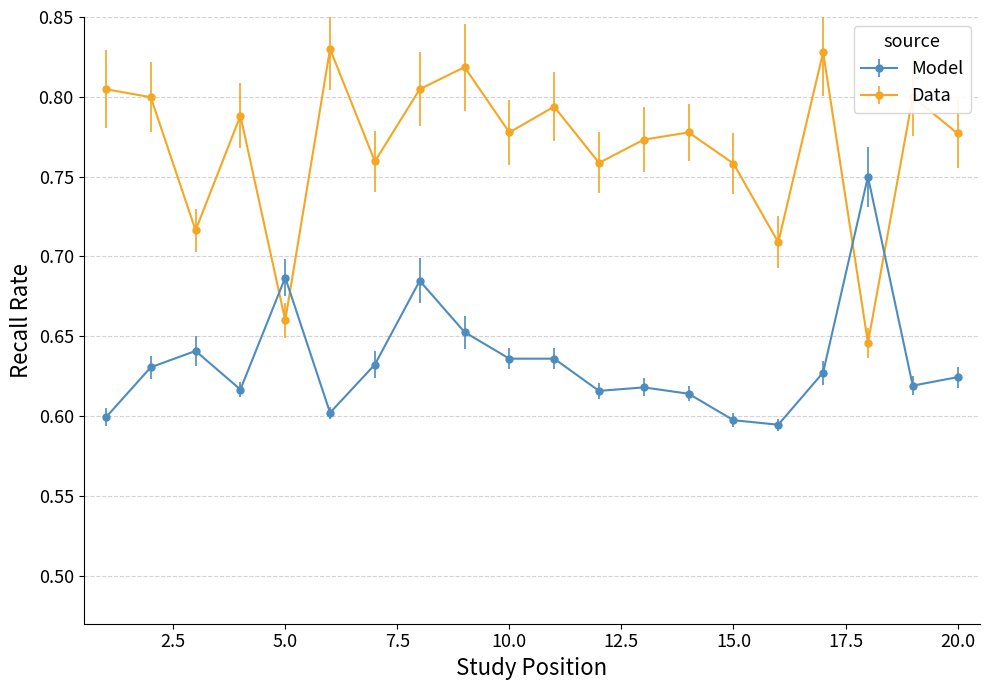

What is the difference between the maximum and minimum values in the Data series?

0.2